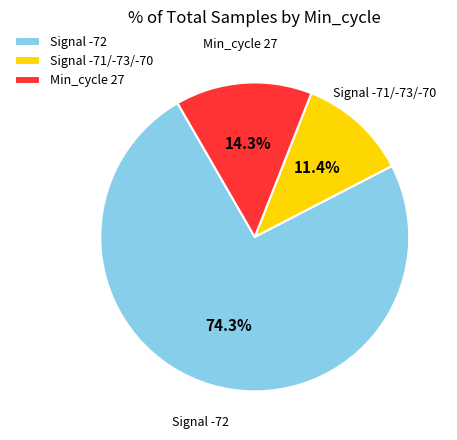

What is the majority slice?

Signal -72